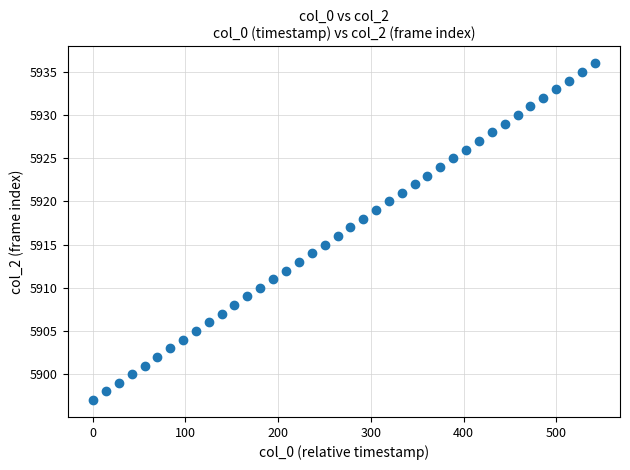

What is the range of Y values (max minus min)?

39